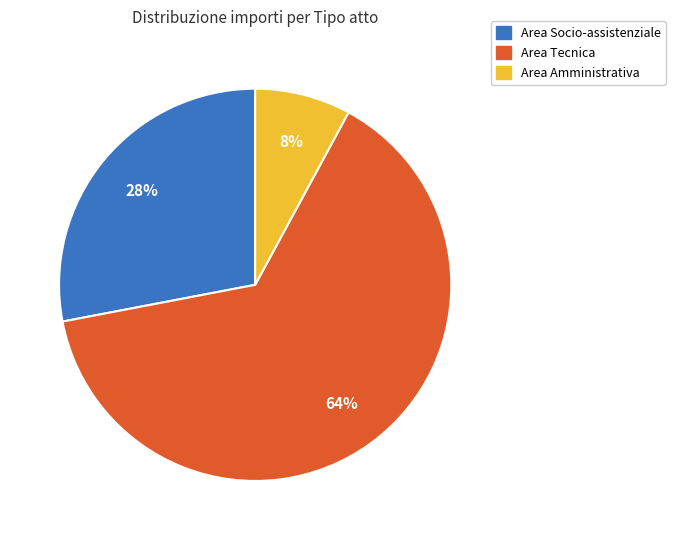

Does any single category account for the majority?

Yes